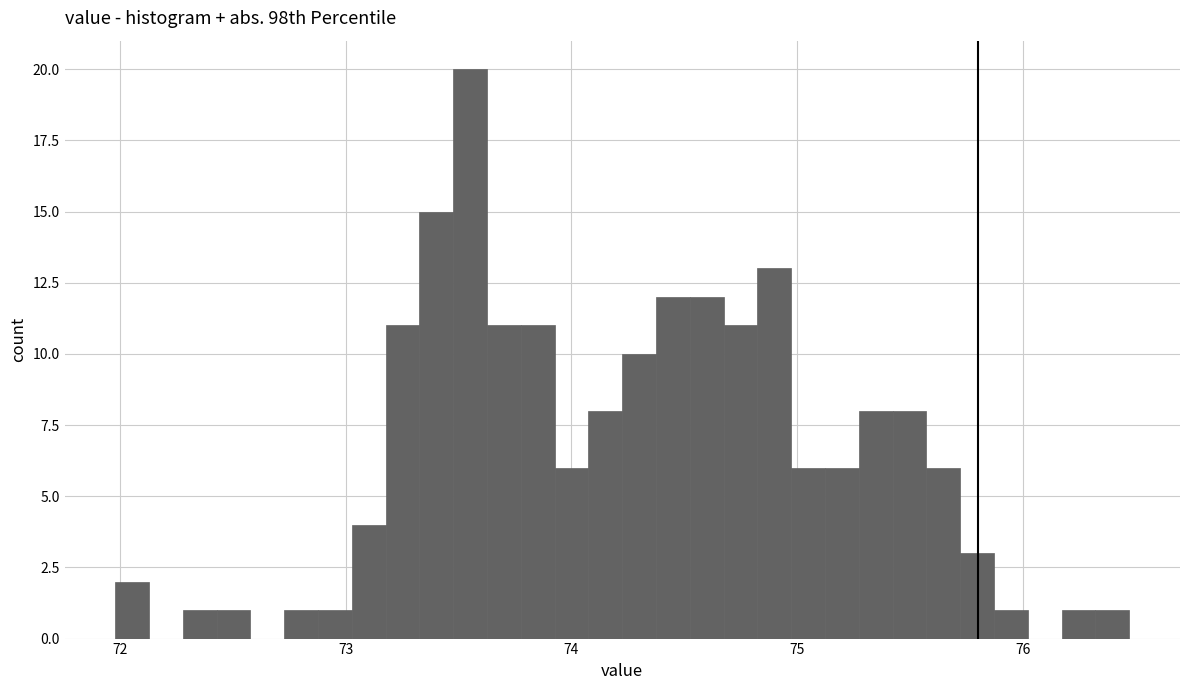

Read against the x-axis, roughly where is the centre of the tallest bar?

73.6